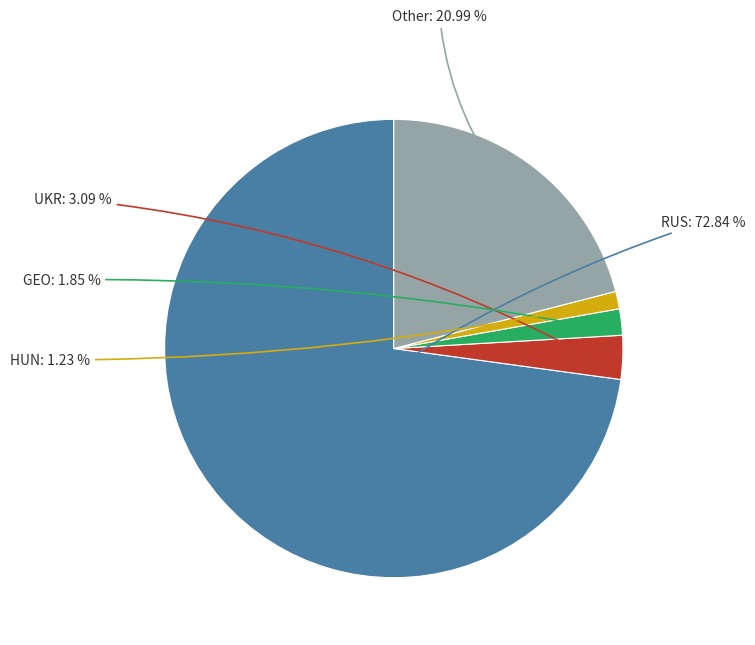

Is there a majority slice in this chart?

Yes